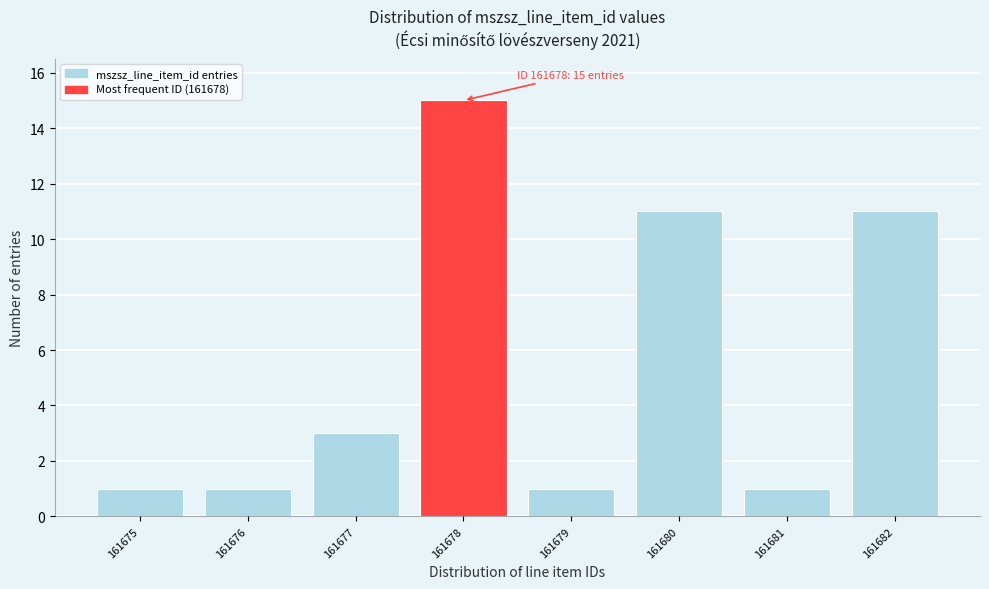

Reading left to right, extract all data points from this chart.

1	1	3	15	1	11	1	11